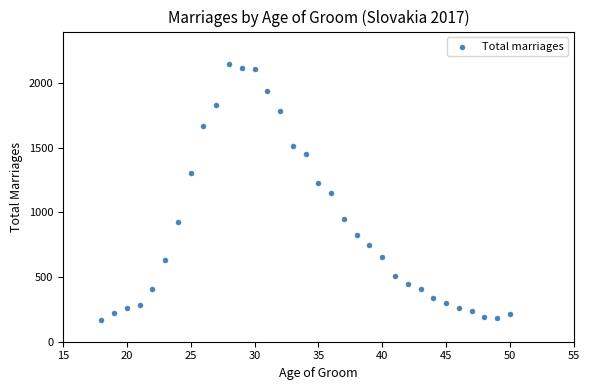

What is the range of Y values (max minus min)?

1981